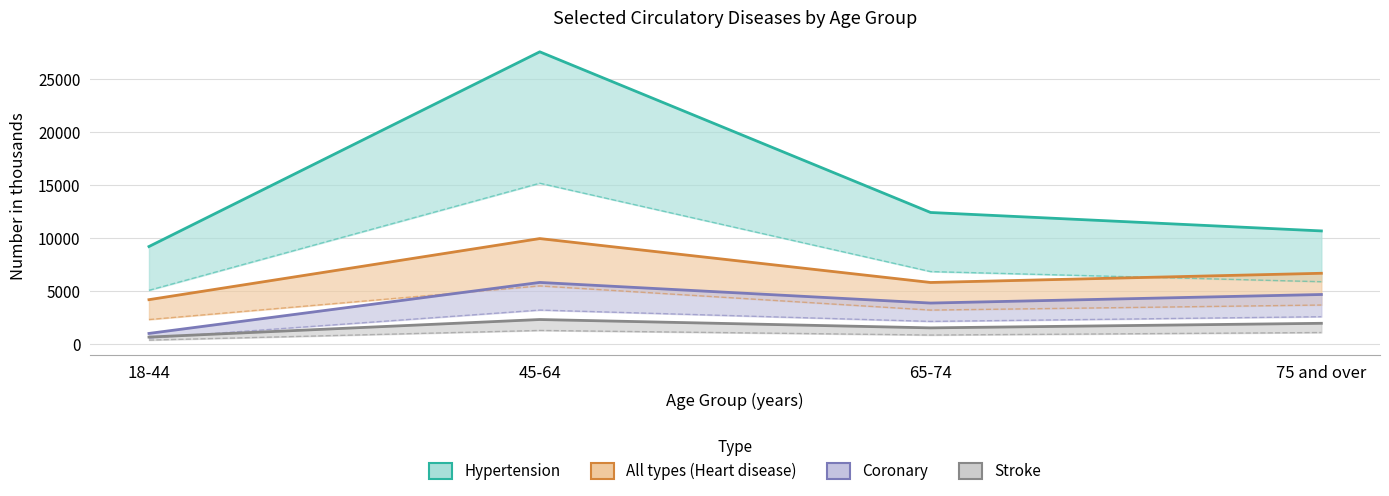

What is the total value across all series at 18-44?

14970